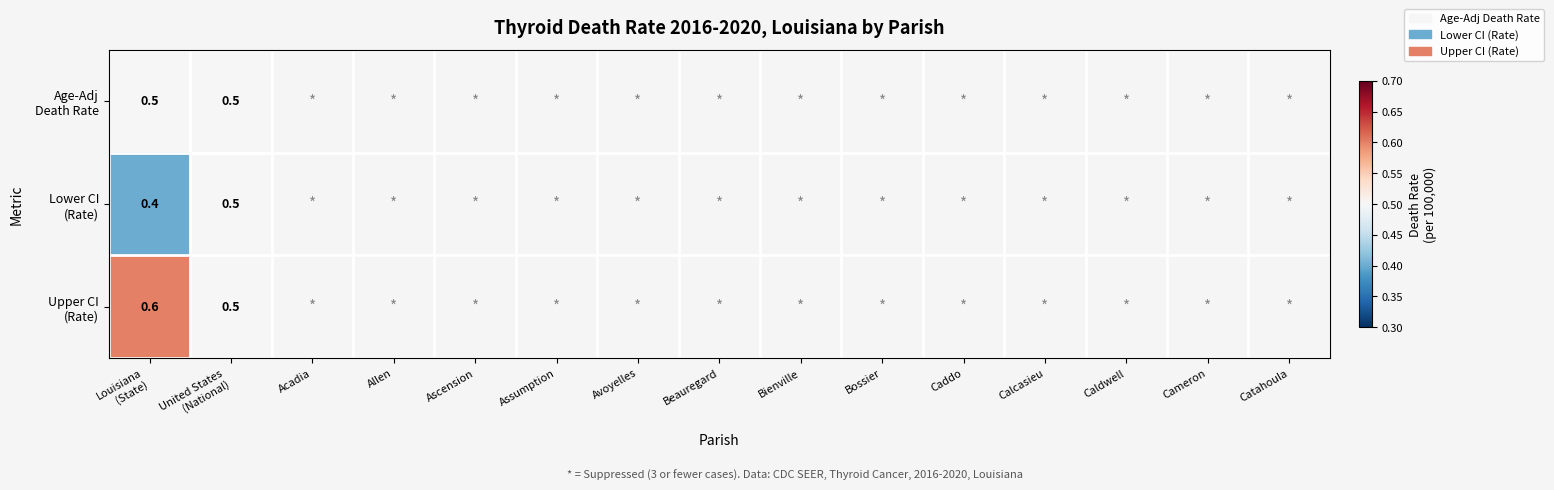

Rank the series by their maximum value, from lowest to highest.

Age-Adj Death Rate, Lower CI (Rate), Upper CI (Rate)